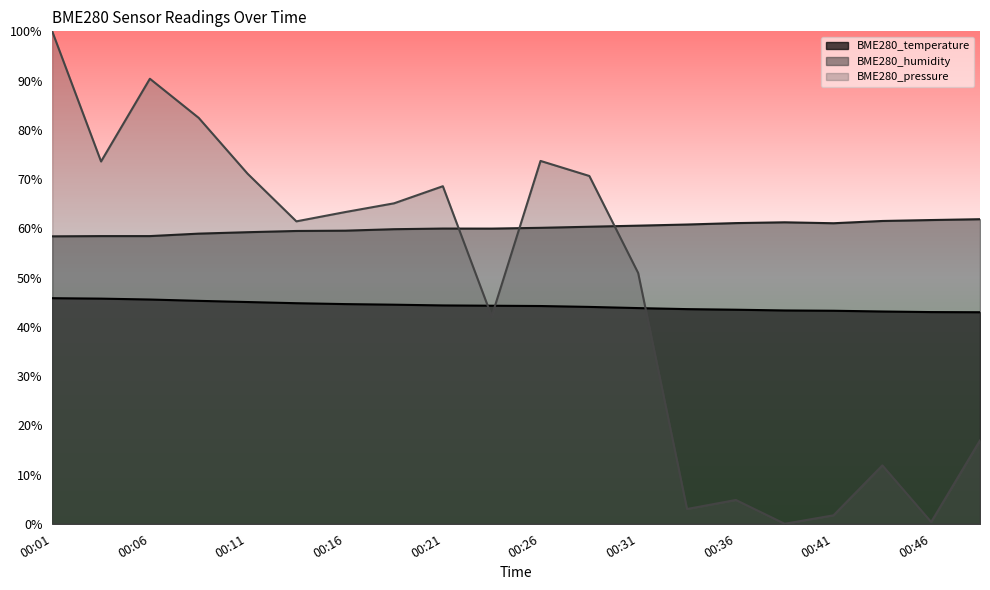

Which label corresponds to the largest value in the chart?

00:01